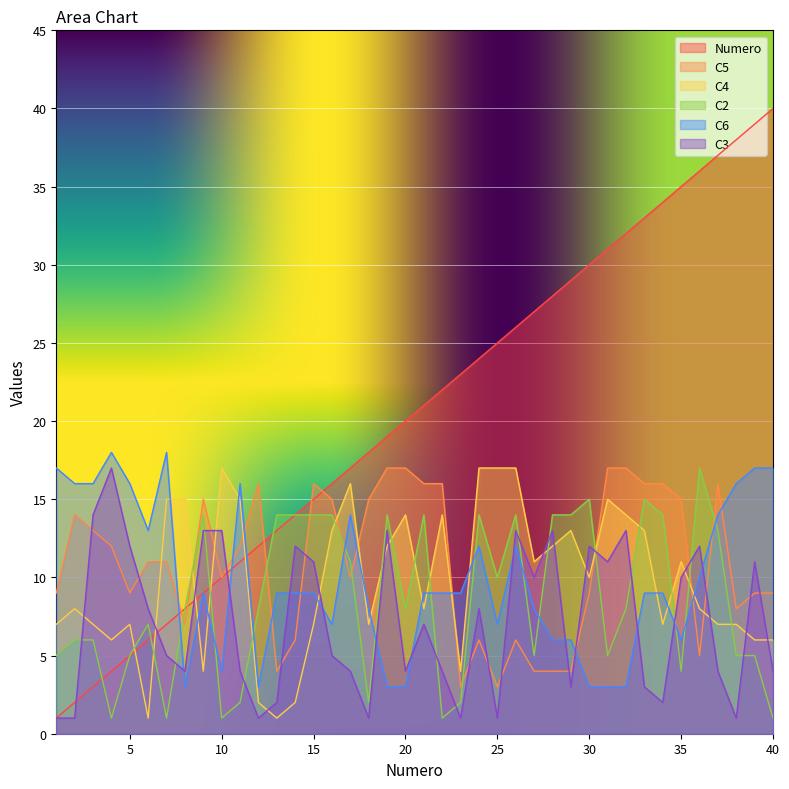

Where does the C3 series first go above 7?

3